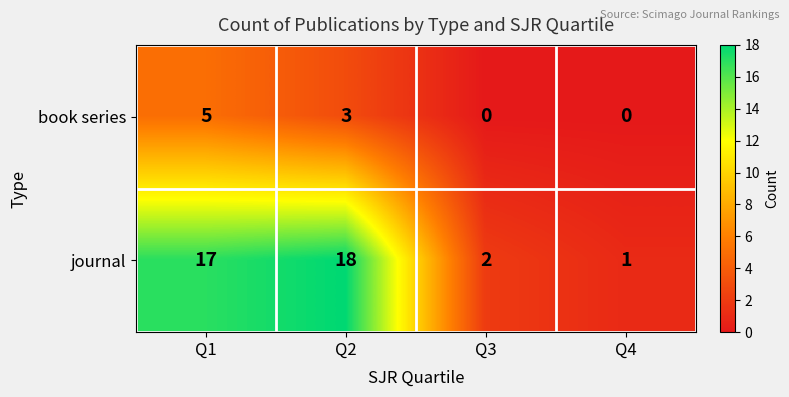

What is the difference between the book series values at Q3 and Q2?

3